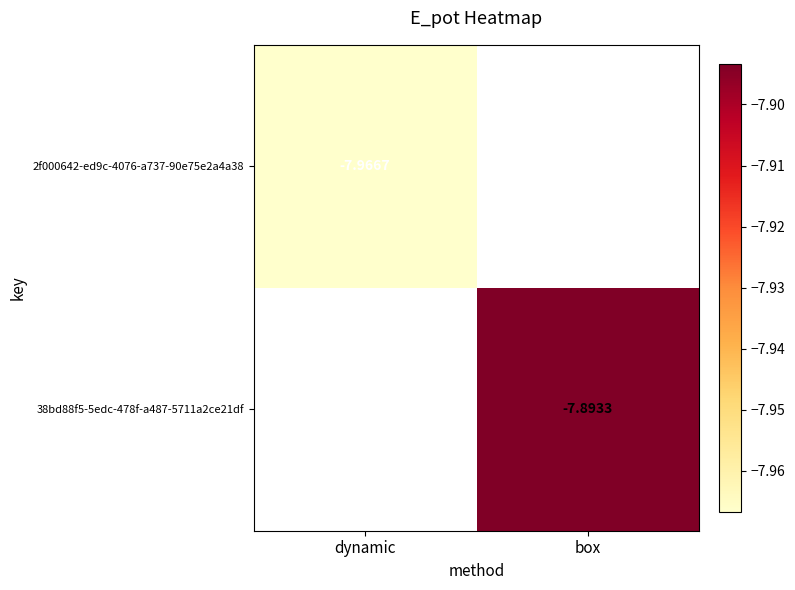

True or false: 38bd88f5-5edc-478f-a487-5711a2ce21df has a value of -7.9 at box.

True